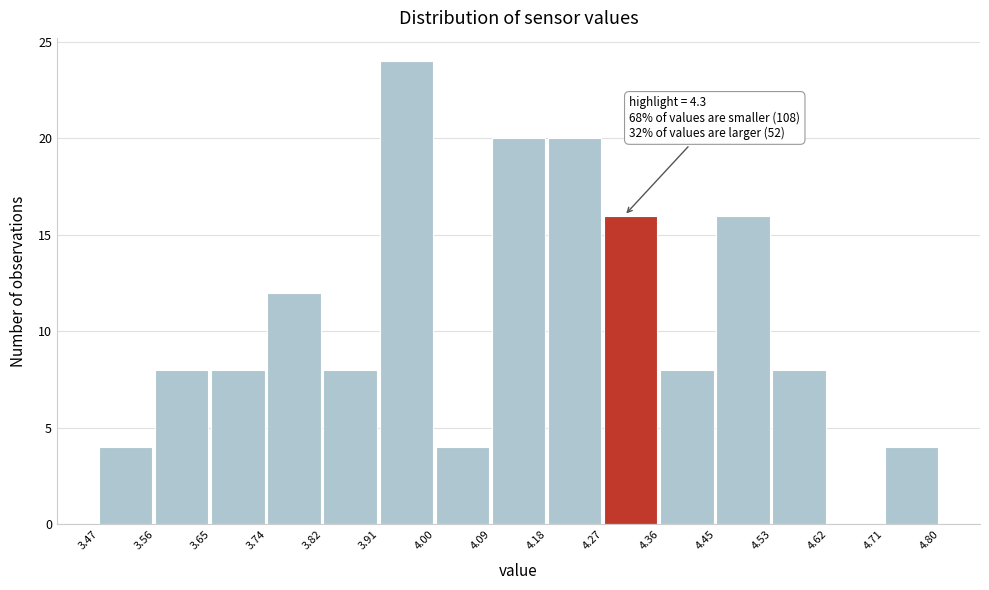

Over which range of the x-axis is the bar tallest?

3.91 to 4.00